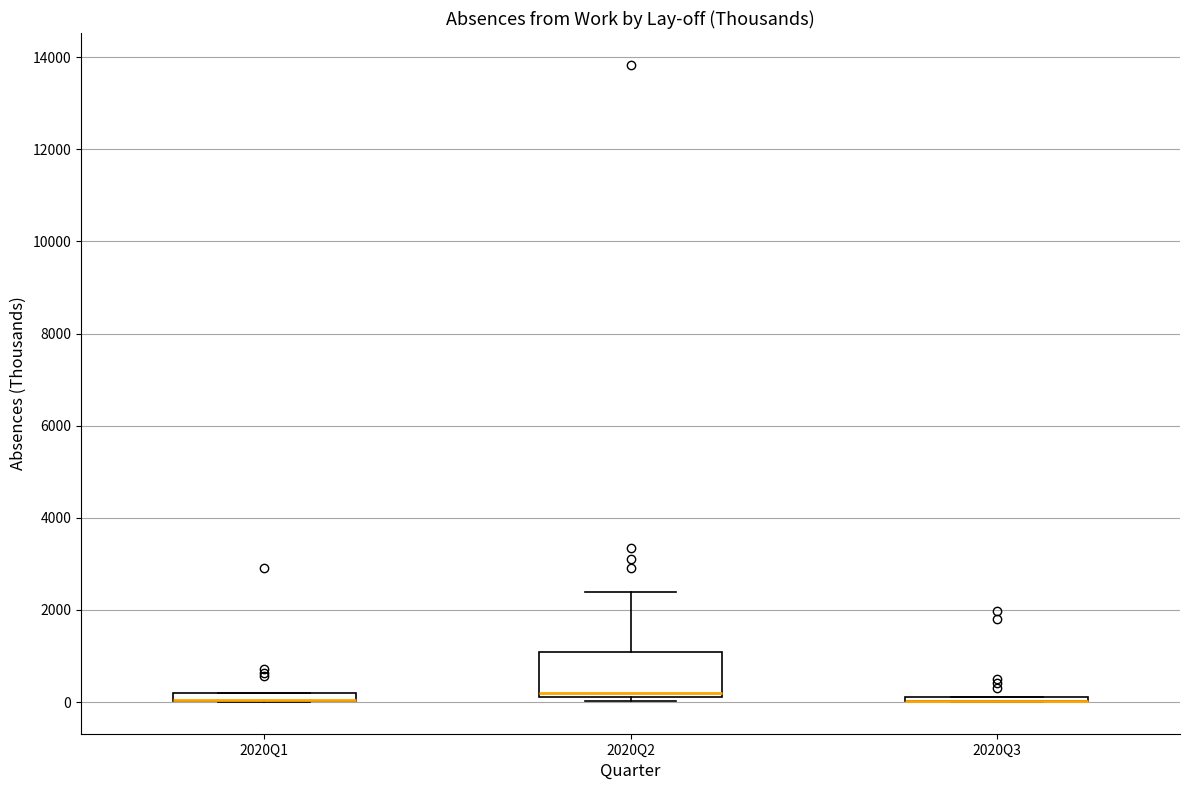

Where is the lower edge of the box for 2020Q2 on the y-axis? The values are not printed on the chart, so give them approximately, as read against the axis.

200